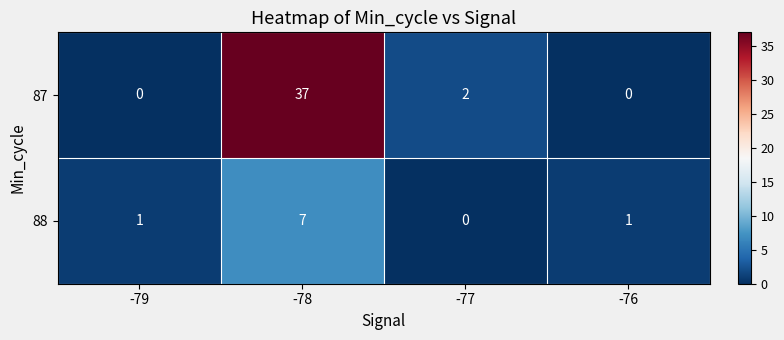

What is the difference between the 87 values at -79 and -78?

37